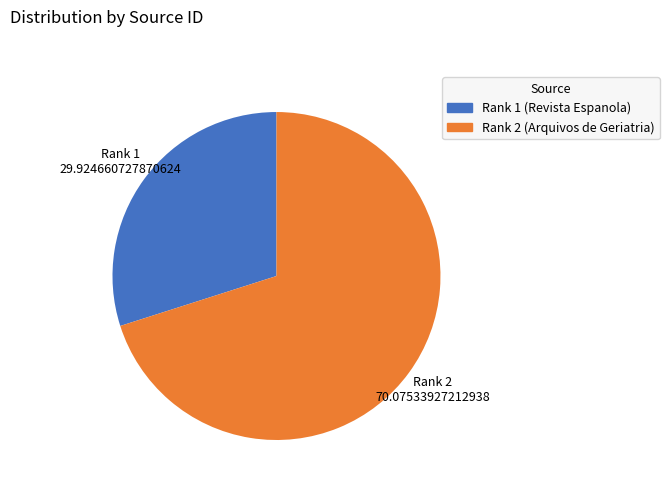

Count the number of slices in the pie.

2